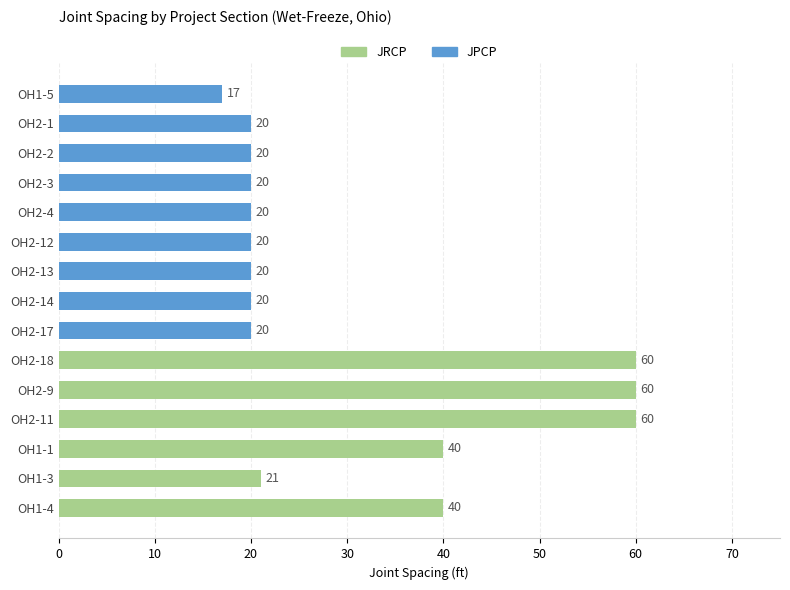

How many bars are there in total?

15